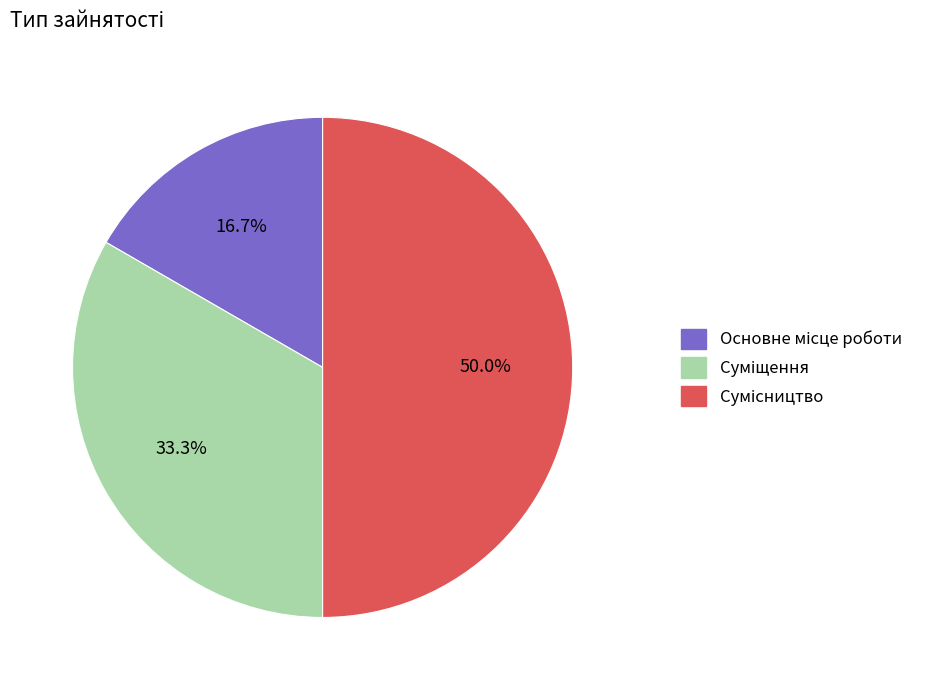

How many slices are in this pie chart?

3